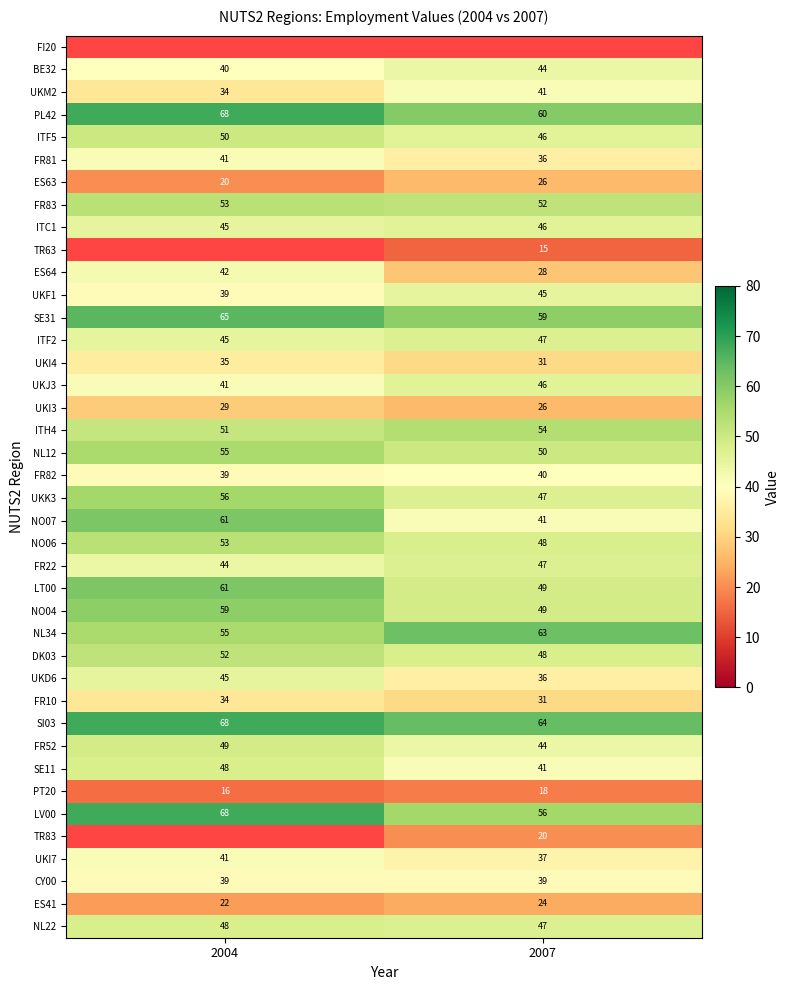

At which category does the chart reach its peak across all series?

2004